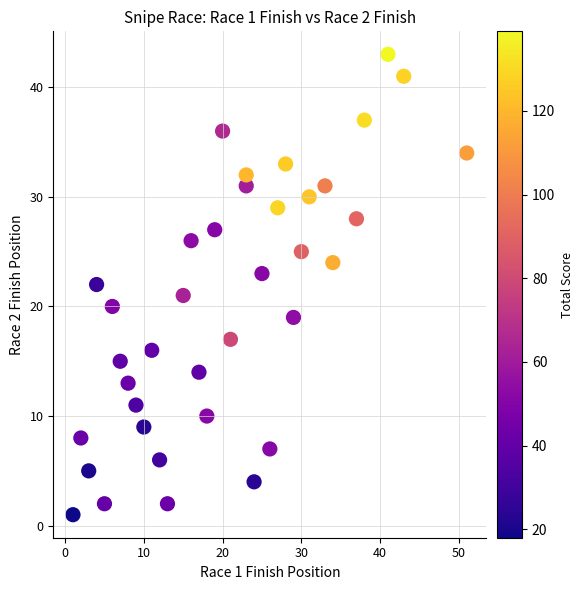

What is the range of X values (max minus min)?

50